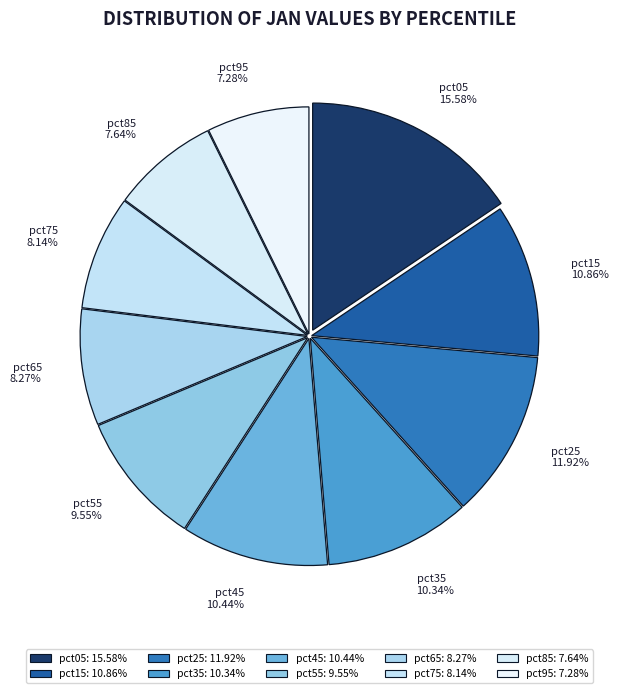

How many segments does this pie chart have?

10